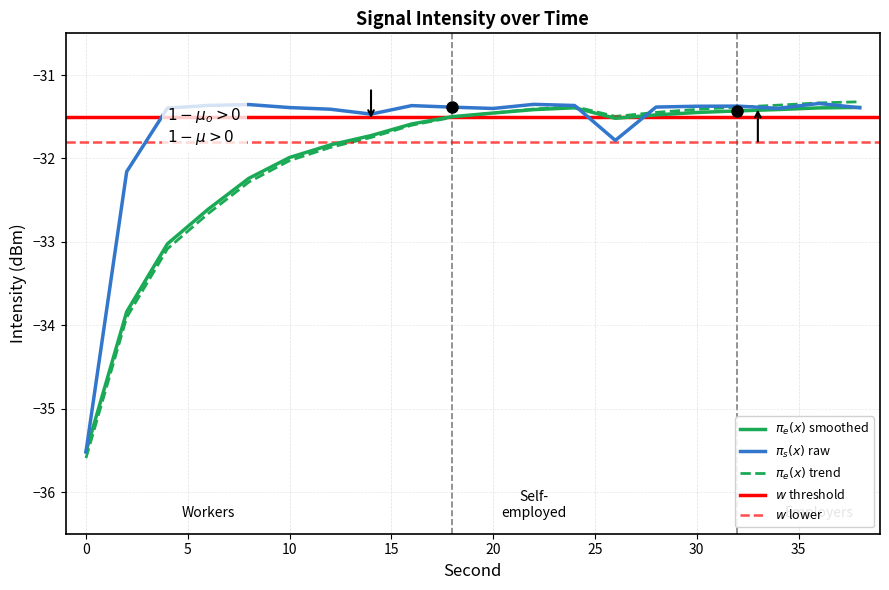

Is the value of smoothed(dBm) at 14 greater than the value of intensity(dBm) at 10?

No